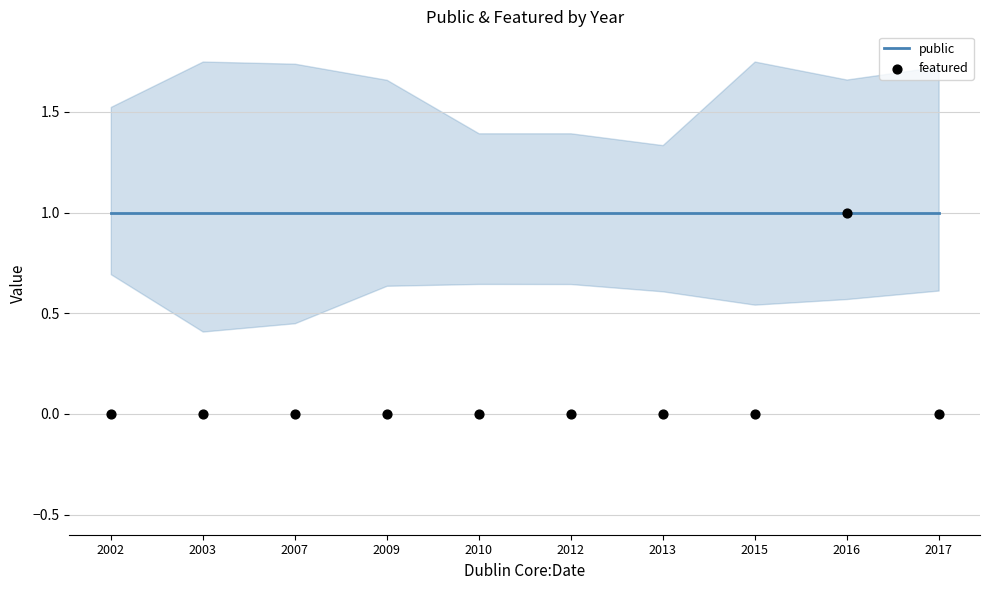

What are all the series names shown in the legend?

public, featured